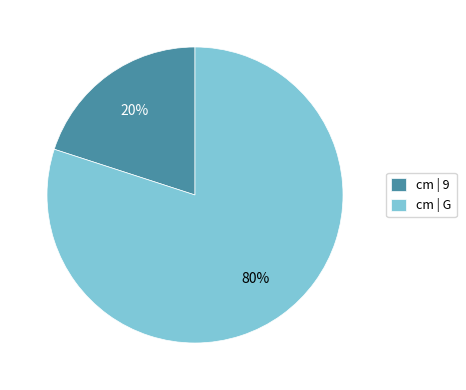

Which slice represents more than half of the pie?

cm | G